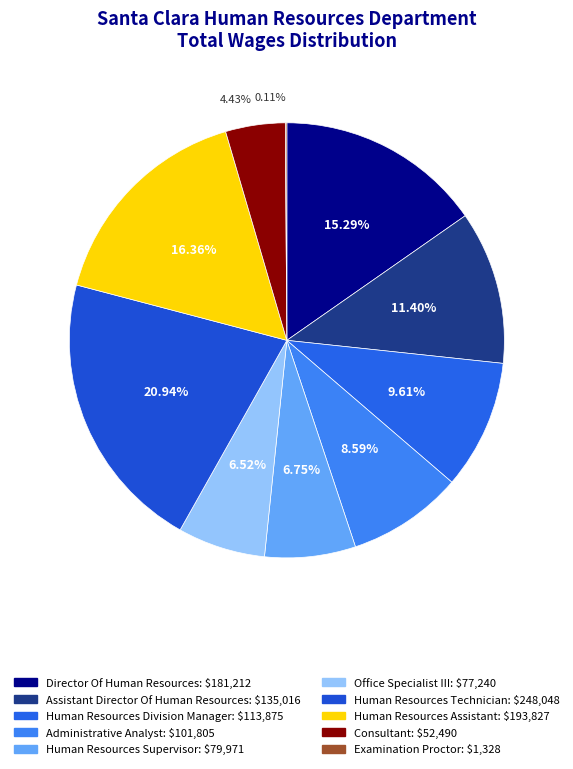

Is Director Of Human Resources the majority of the pie?

No